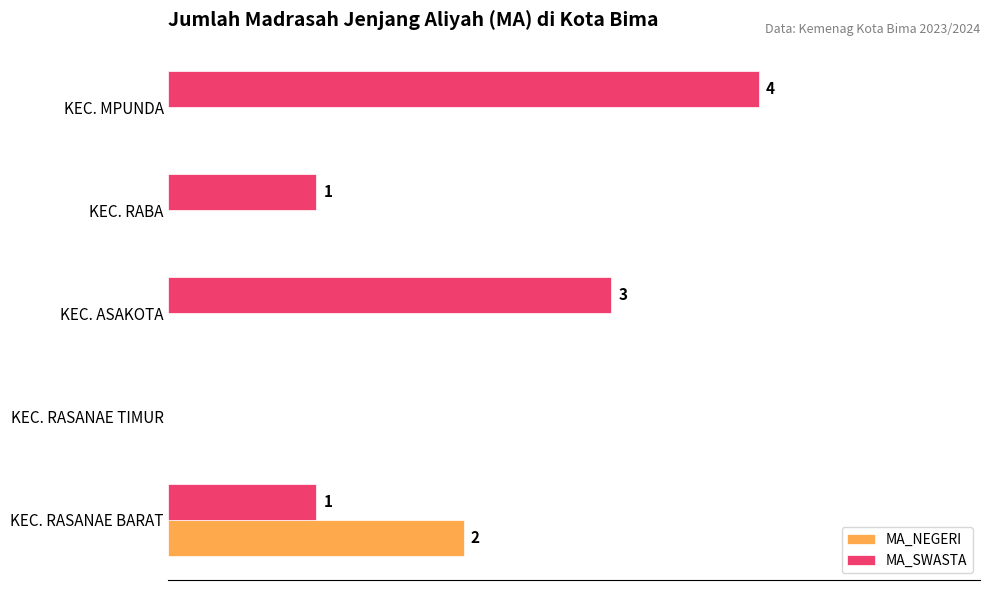

Is the value of MA_SWASTA at KEC. RASANAE TIMUR greater than the value of MA_NEGERI at KEC. RASANAE BARAT?

No